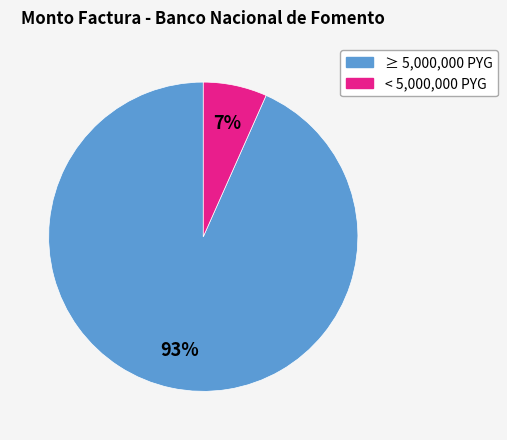

Is it true that < 5,000,000 PYG is 7% of the pie?

True